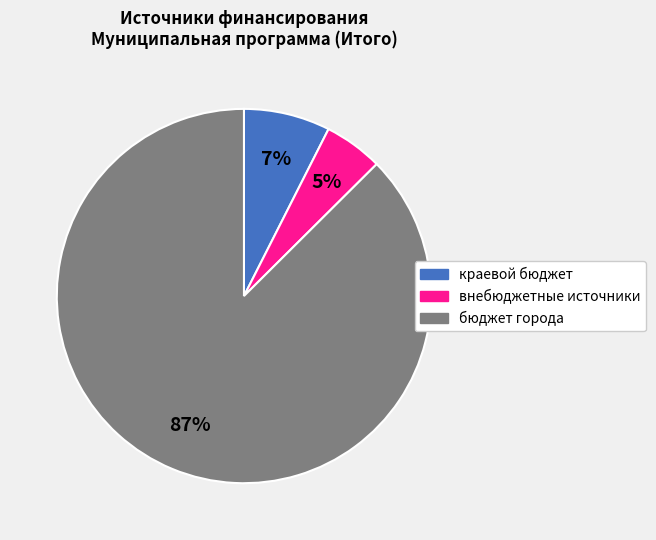

Count the number of slices in the pie.

3